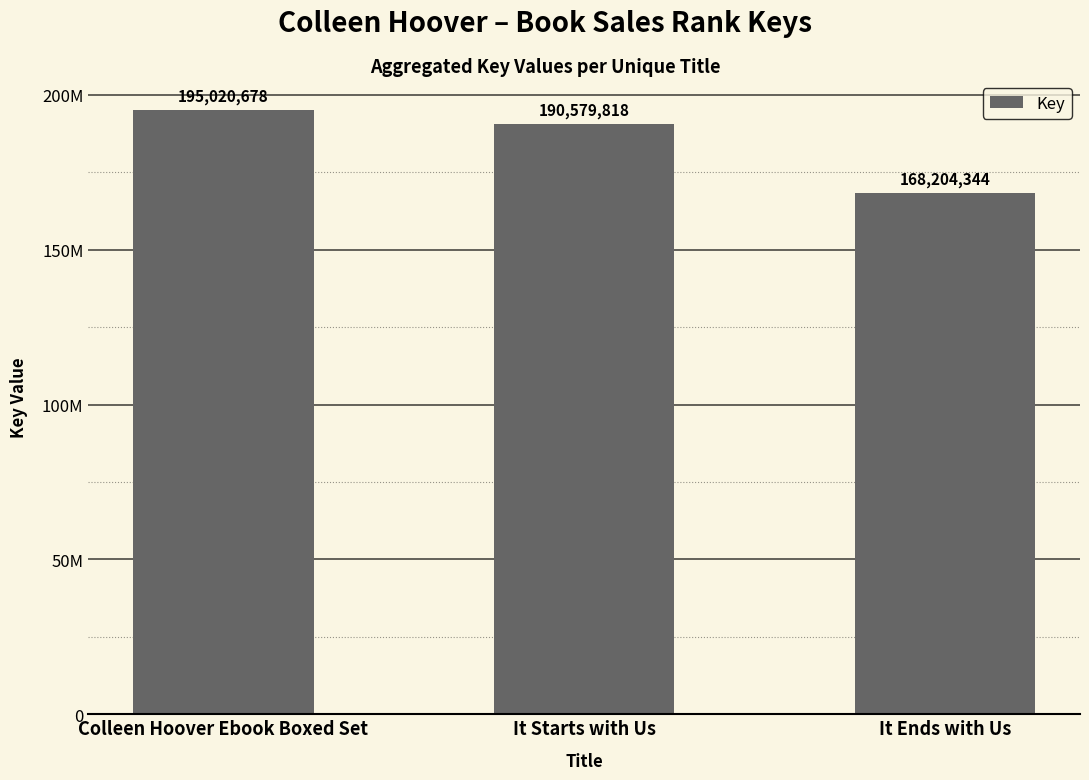

What is the label of the 2nd bar from the right?

It Starts with Us